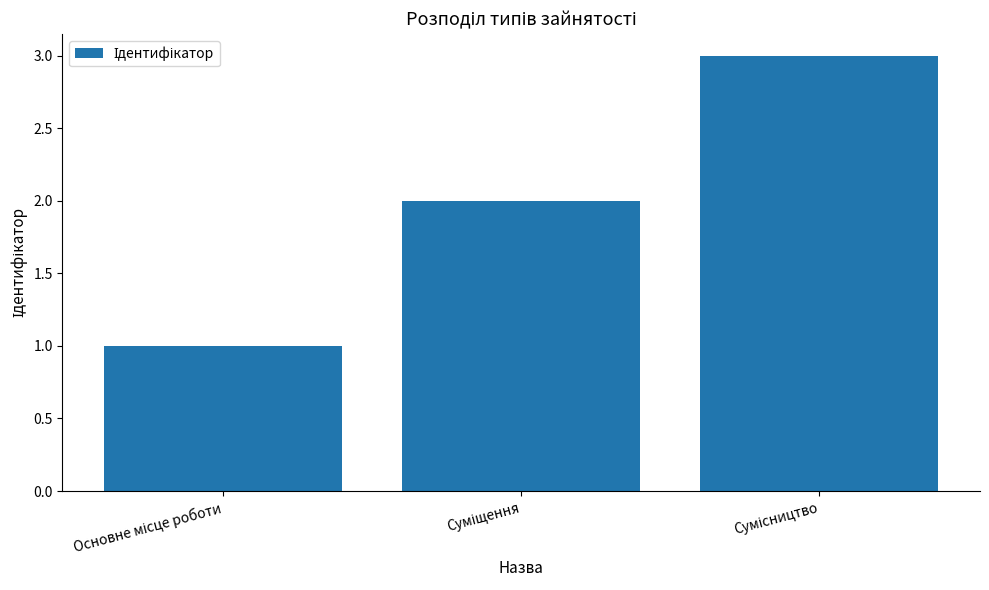

What is the maximum value shown in the chart?

3